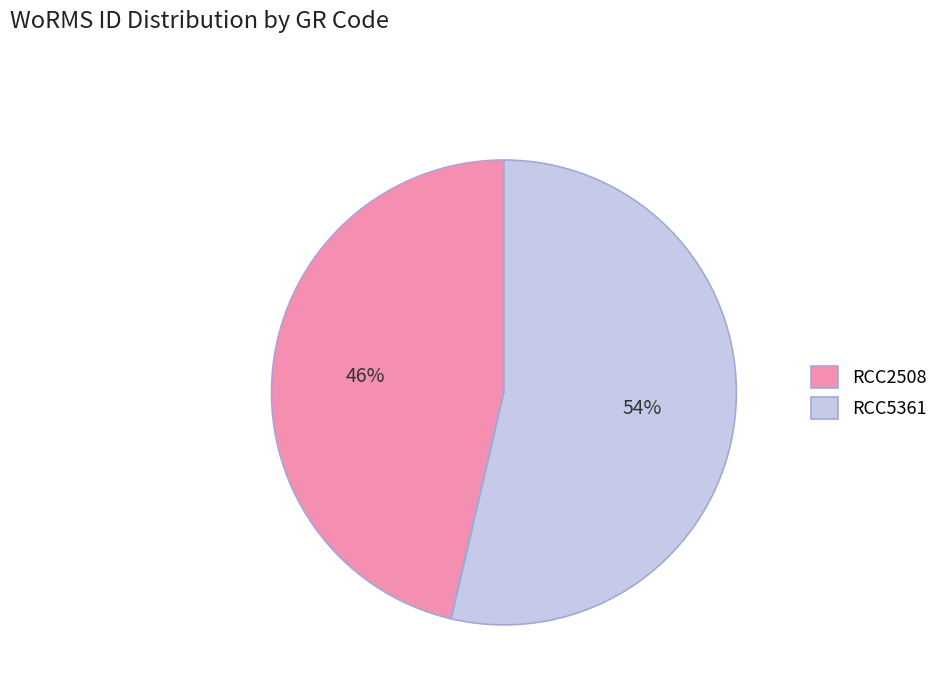

Do RCC2508 and RCC5361 together represent more than half of the pie?

Yes